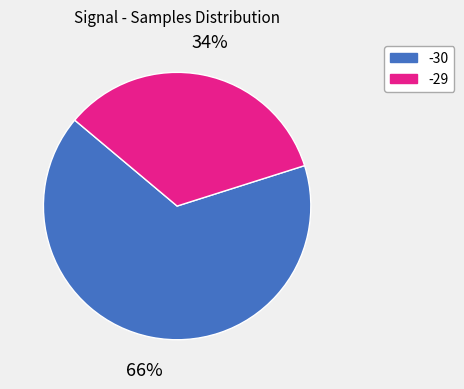

To the nearest percent, what is the difference between the largest and smallest slice percentages?

32%